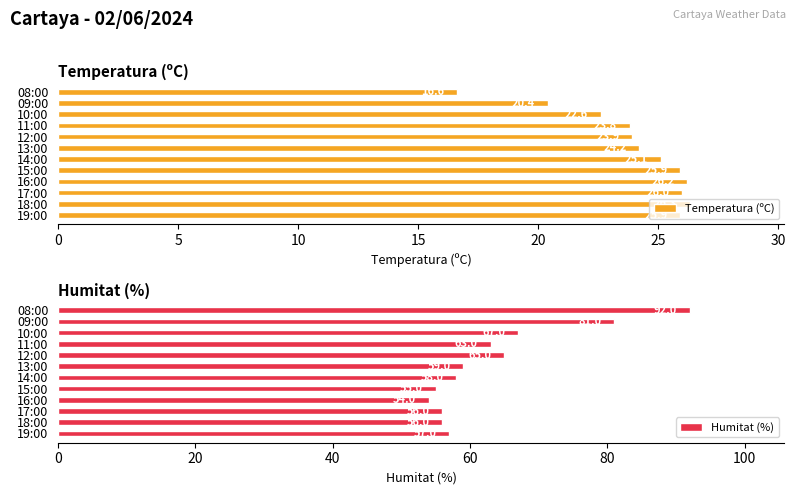

How many values in the Temperatura (ºC) series are below 25?

6